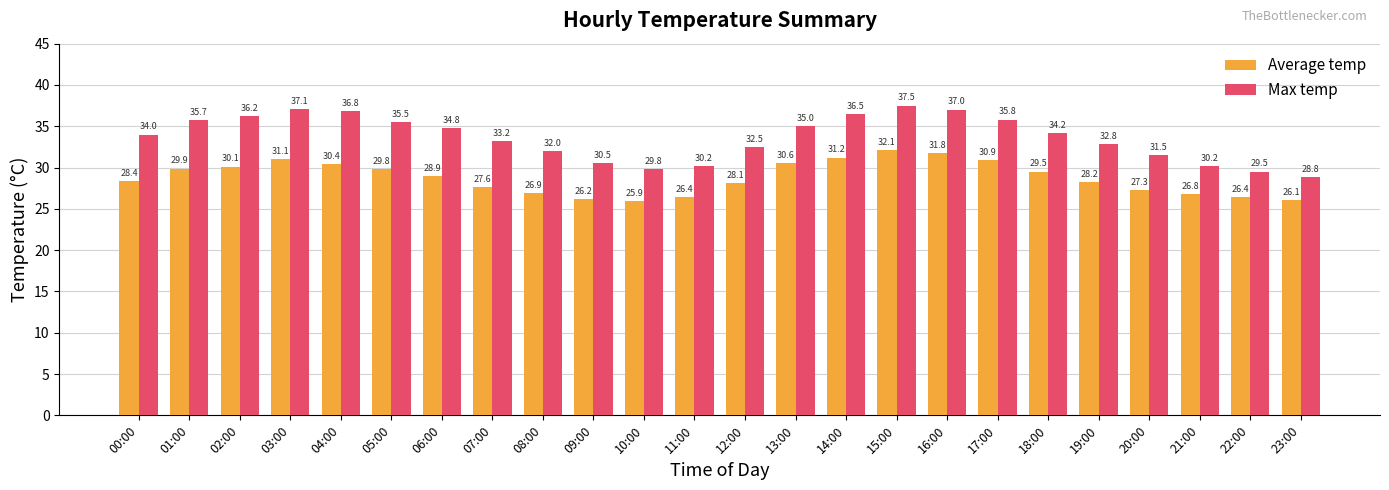

The Average temp series shows 40.0 at 09:00. True or false?

False